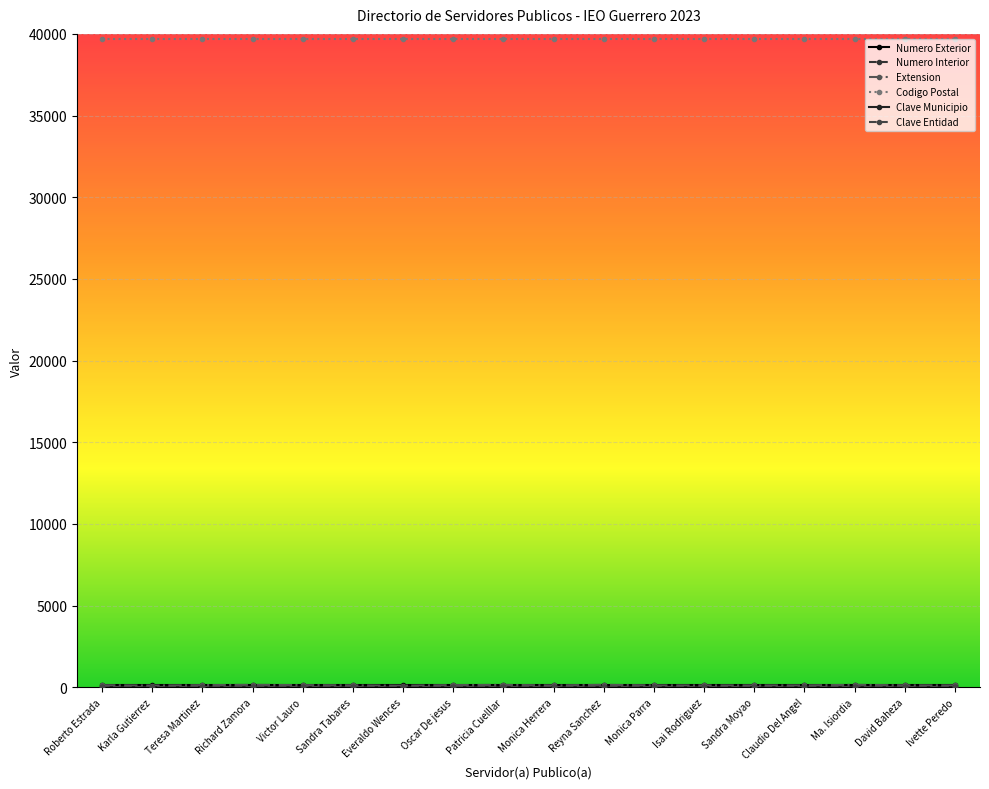

How many series are shown in this chart?

6